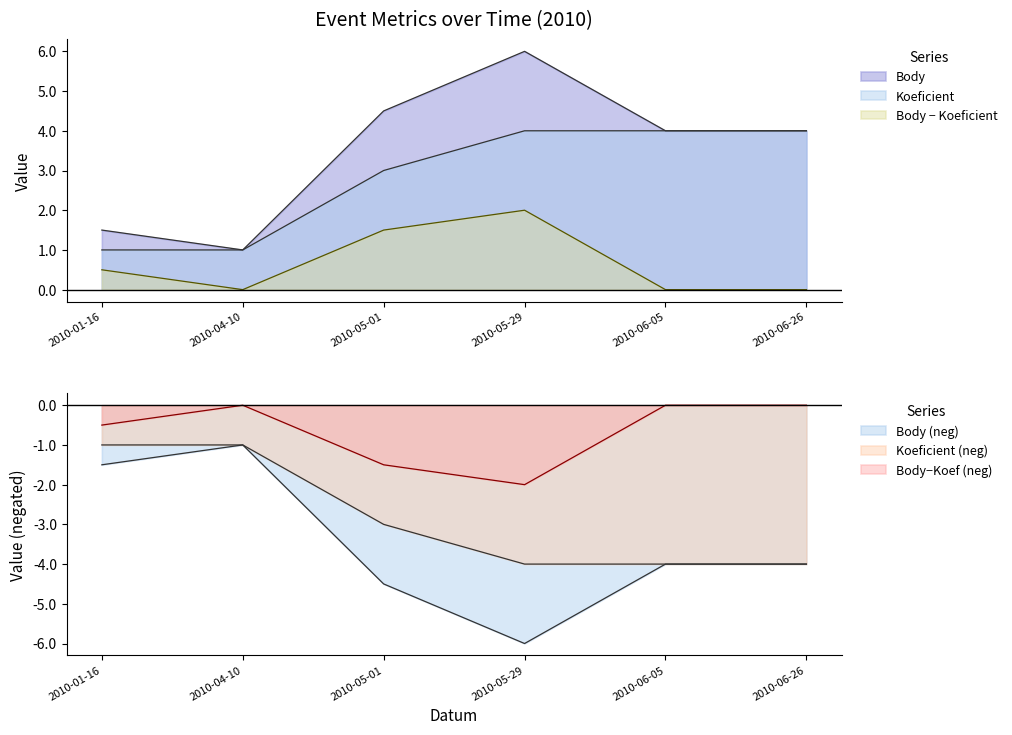

Where is the first local maximum for Body?

2010-05-29